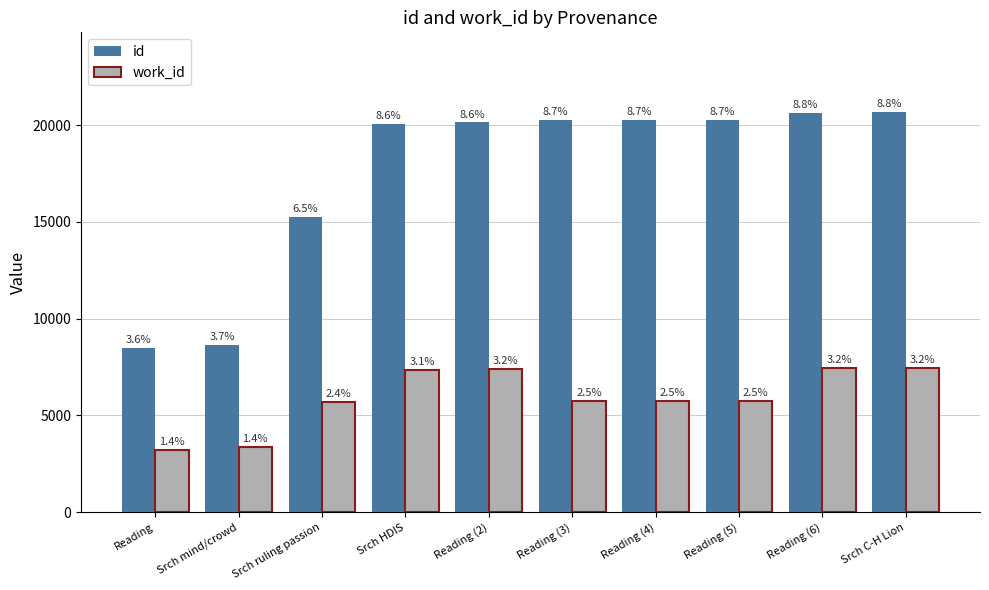

The value of id at Srch C-H Lion is 9939. True or false?

False